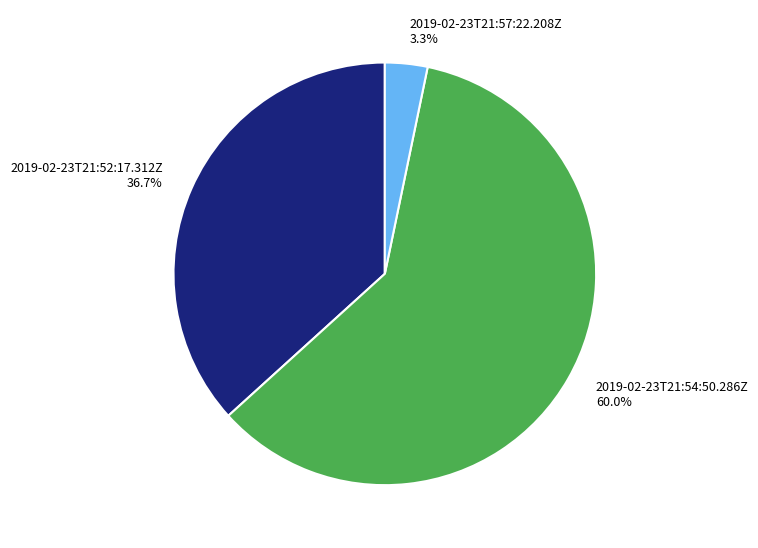

To the nearest percent, what is the difference between the 2019-02-23T21:57:22.208Z and 2019-02-23T21:54:50.286Z slice percentages?

57%